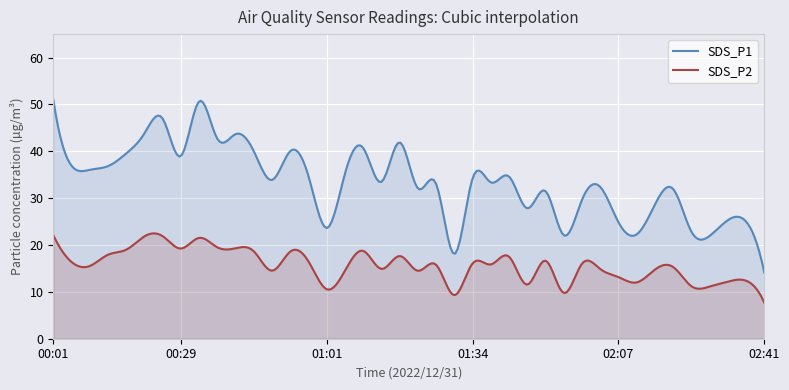

At how many categories does at least one series exceed 19?

38